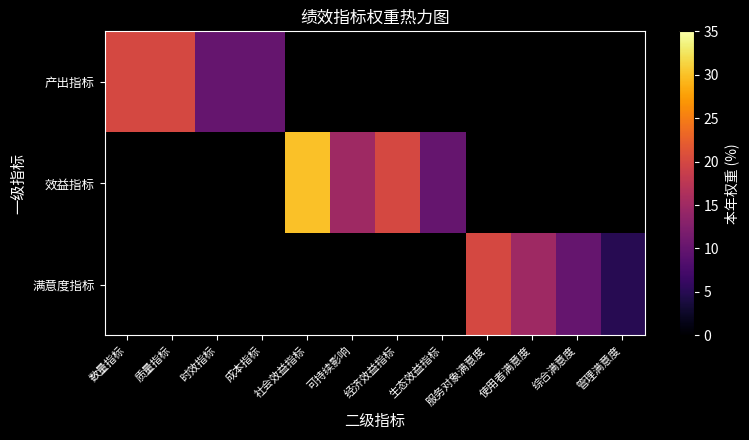

At how many categories does at least one series exceed 7?

11